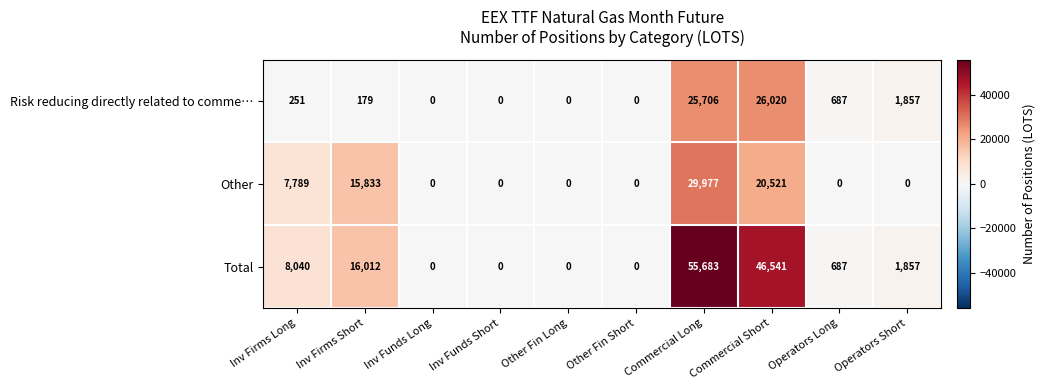

What is the spread (max minus min) of values at Commercial Long?

29977